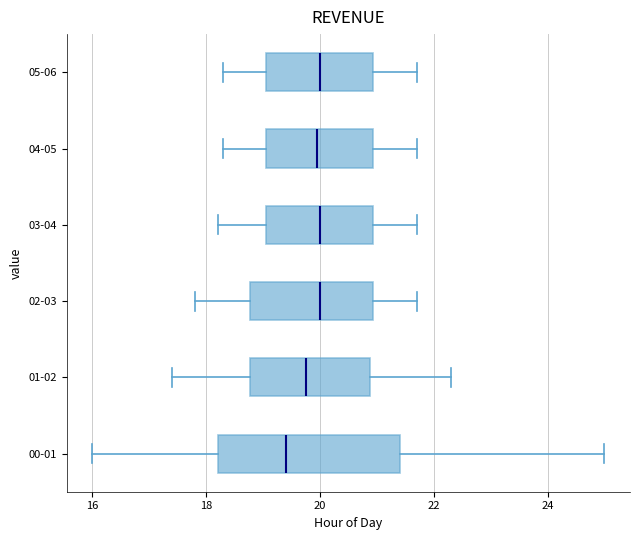

Reading bottom to top, read every box against the x-axis: the position of its median line, the range the box covers, and the ends of its whiskers. The values are not printed on the chart, so give them approximately, as read against the axis.

00-01: median 19.4, box 18.2 to 21.4, whiskers 16.0 to 25.0
01-02: median 19.8, box 18.8 to 20.8, whiskers 17.4 to 22.4
02-03: median 20.0, box 18.8 to 21.0, whiskers 17.8 to 21.8
03-04: median 20.0, box 19.0 to 21.0, whiskers 18.2 to 21.8
04-05: median 20.0, box 19.0 to 21.0, whiskers 18.4 to 21.8
05-06: median 20.0, box 19.0 to 21.0, whiskers 18.4 to 21.8